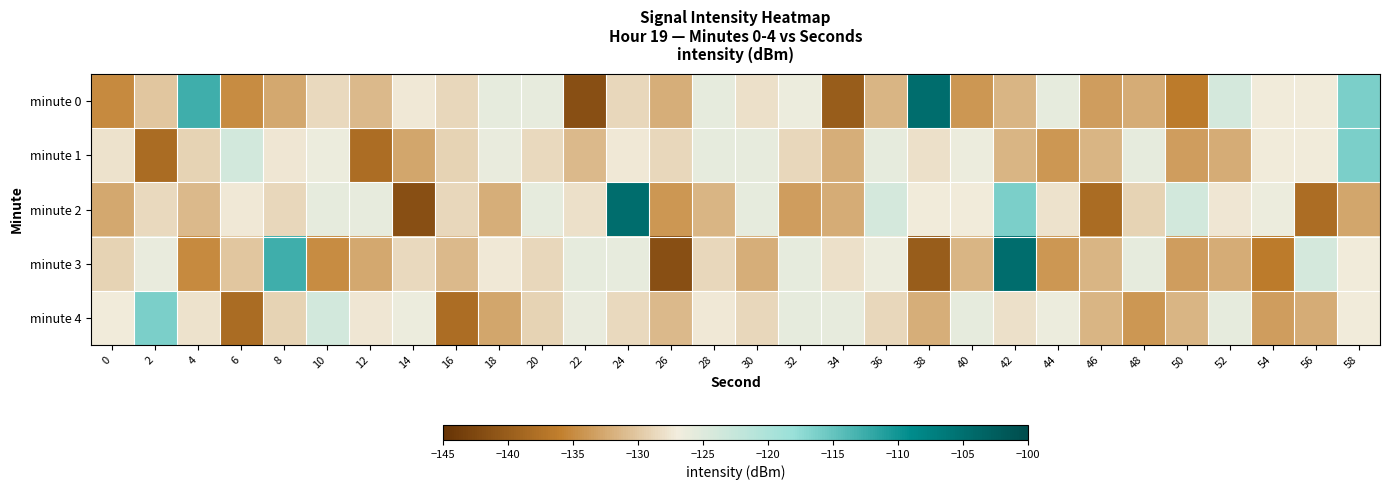

List the series in order of their peak value, lowest first.

minute 1, minute 4, minute 0, minute 2, minute 3